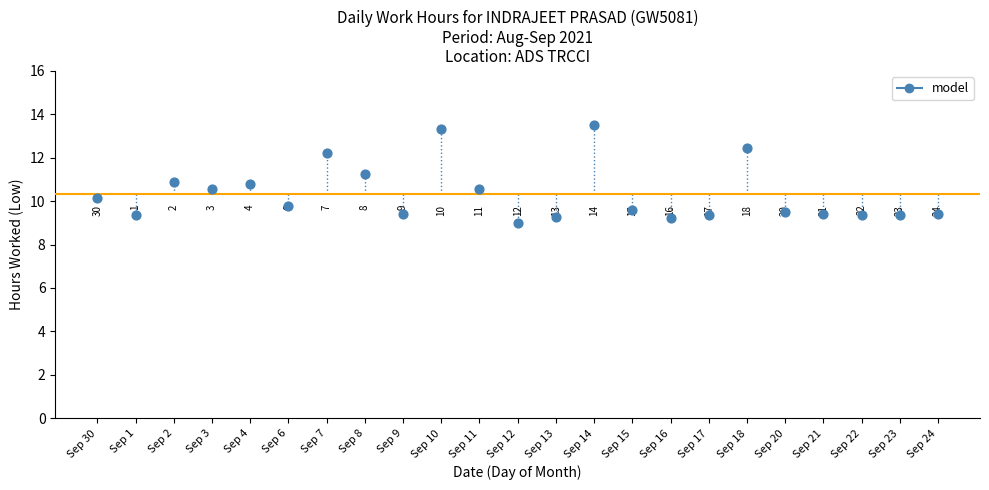

What Y value in the scatter plot is closest to 11?

10.9